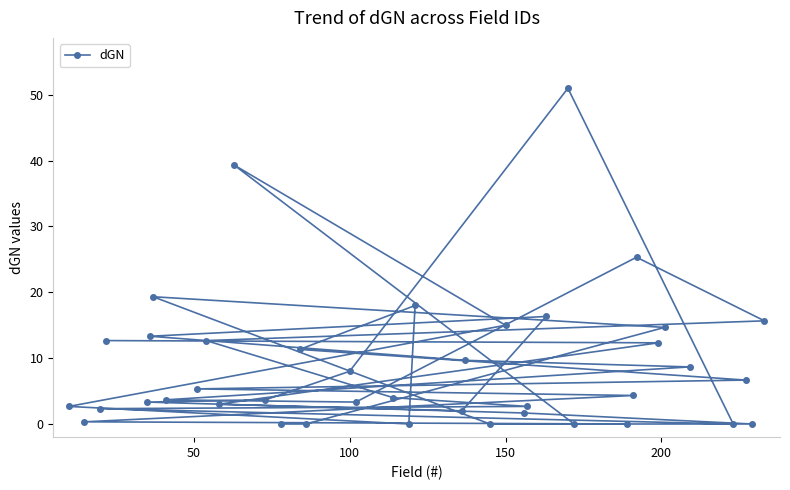

What is the difference between the maximum and minimum values?

51.0